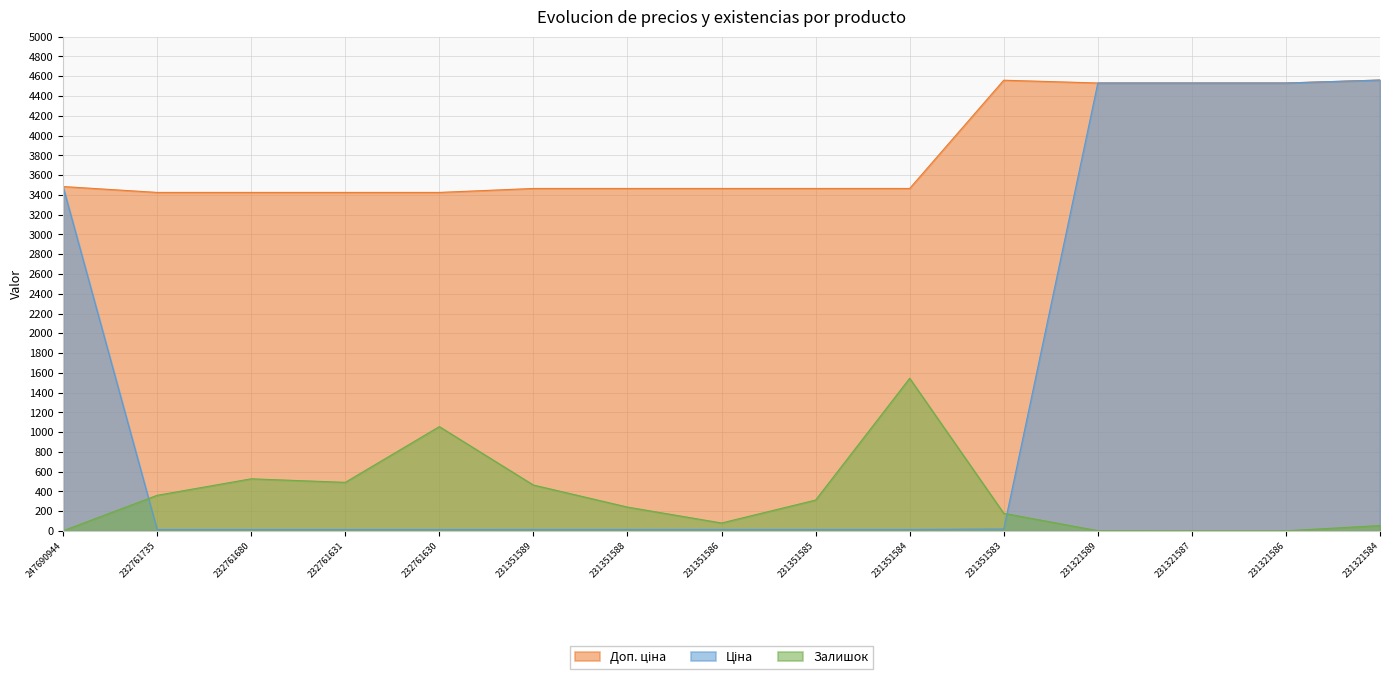

Reading right to left, transcribe all the data shown in this chart.

Залишок: 55.0	2.0	2.0	3.0	179.0	1545.0	313.0	81.0	242.0	465.0	1056.0	492.0	528.0	361.0	2.0
Ціна: 4561.6	4531.8	4531.8	4531.8	20.3	15.4	15.4	15.4	15.4	15.4	15.2	15.2	15.2	15.2	3484.5
Доп. ціна: 4562.0	4532.0	4532.0	4532.0	4560.0	3465.0	3465.0	3465.0	3465.0	3465.0	3425.0	3425.0	3425.0	3425.0	3484.5